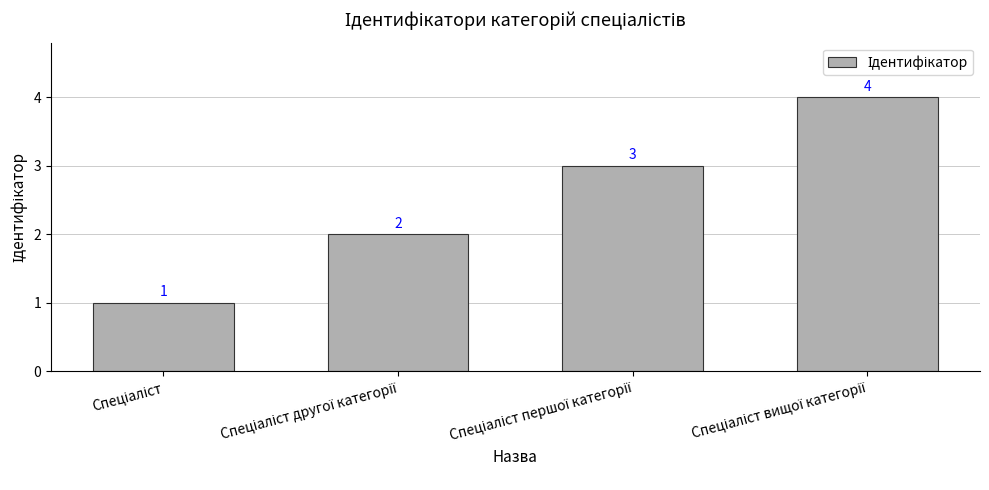

What is the value of the 2nd bar from the left?

2